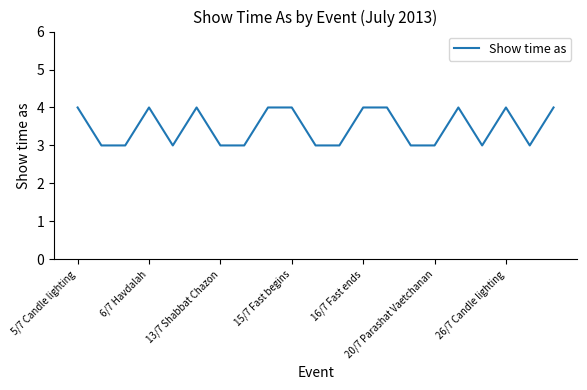

Count the values in the range 3 to 4.

21